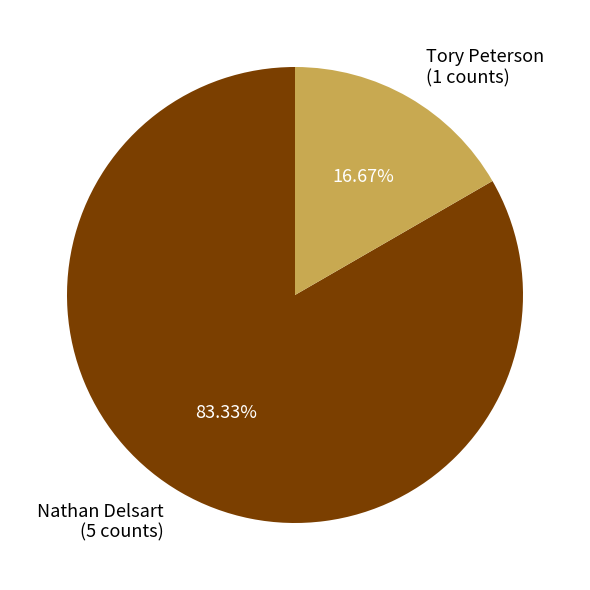

Is there any slice that represents more than half of the pie?

Yes